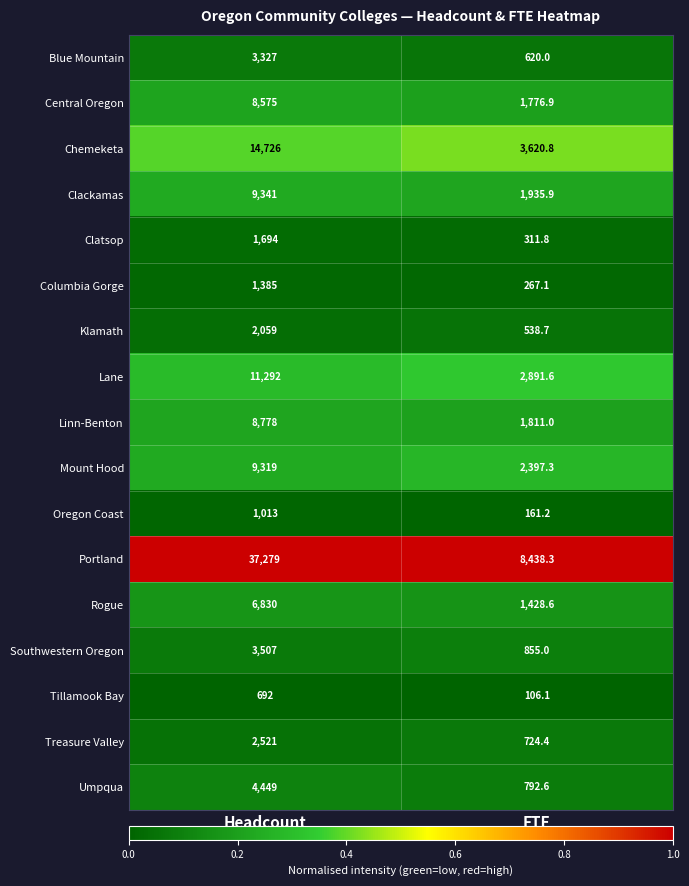

How many data points does each series have?

2